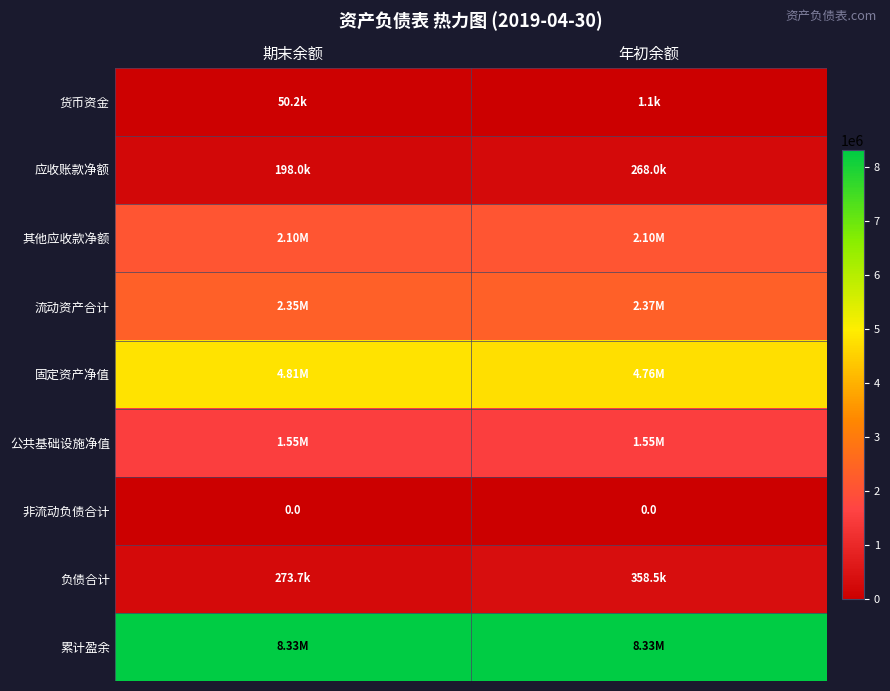

Which has a higher value, 期末余额 or 年初余额?

期末余额